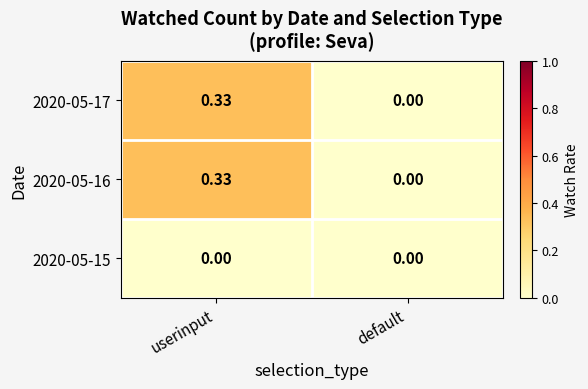

Count the number of data series in this chart.

3